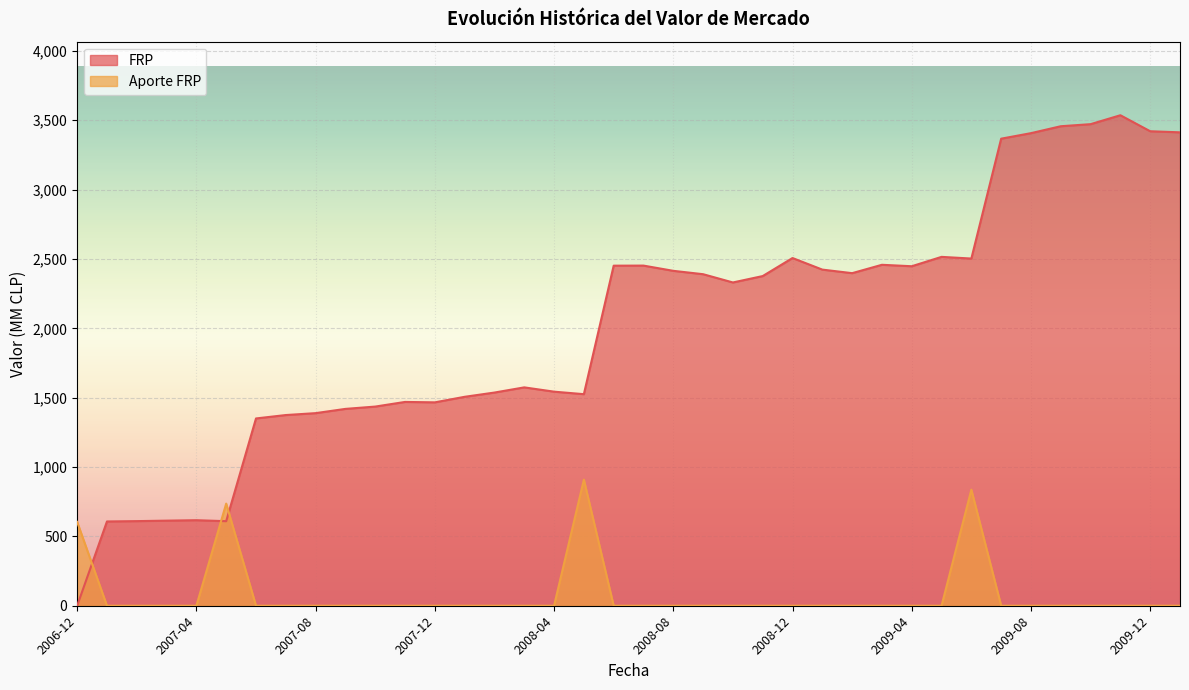

True or false: Aporte FRP has more than 2 points higher than both neighbors.

True